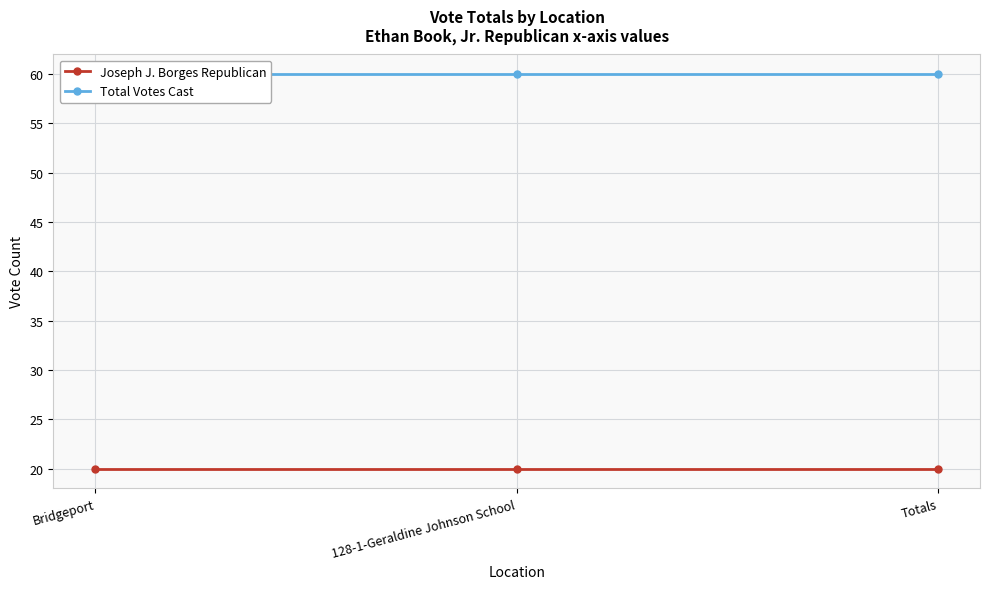

What is the label of the 2nd point from the left?

128-1-Geraldine Johnson School